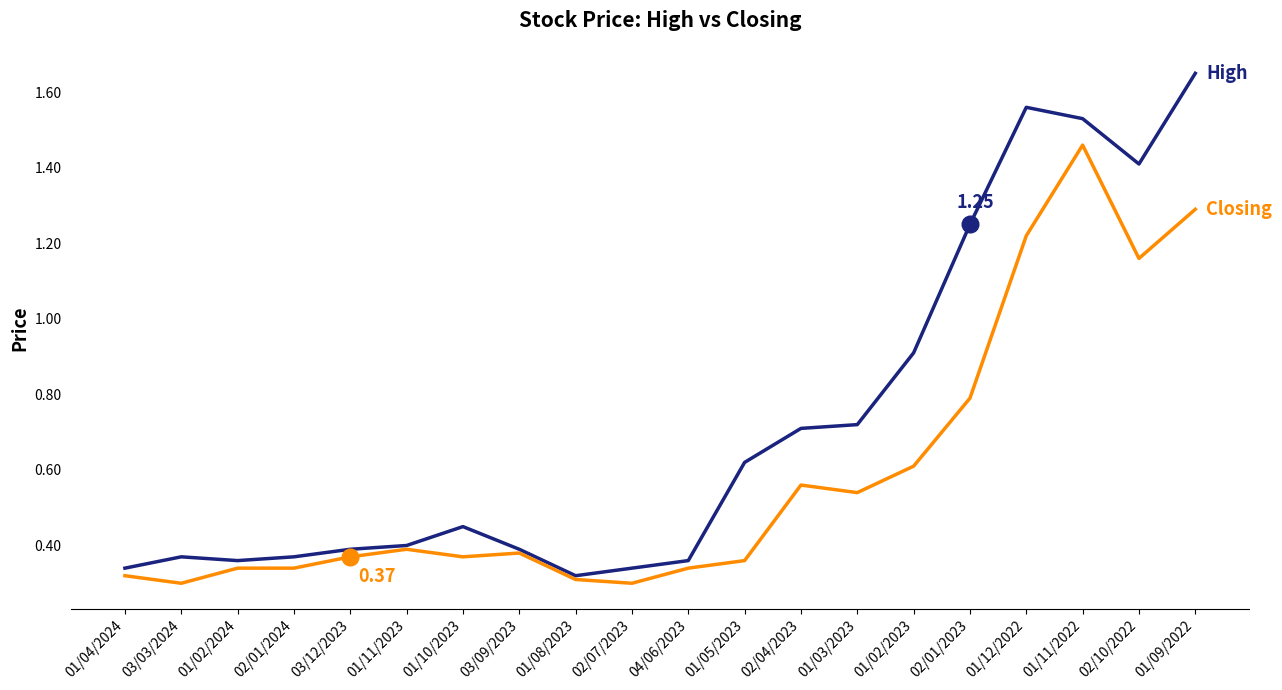

What is the total value across all series at 03/12/2023?

0.8